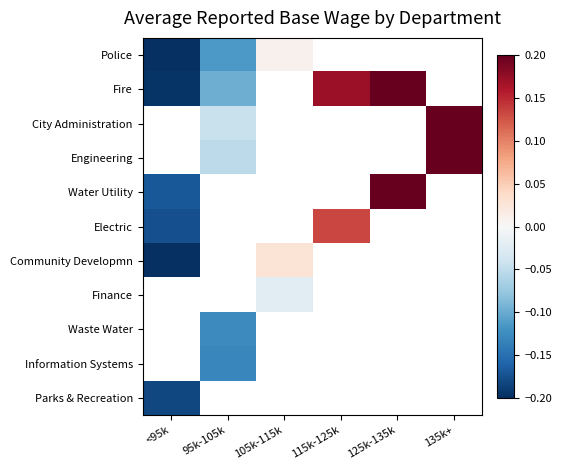

How many series are shown in this chart?

11